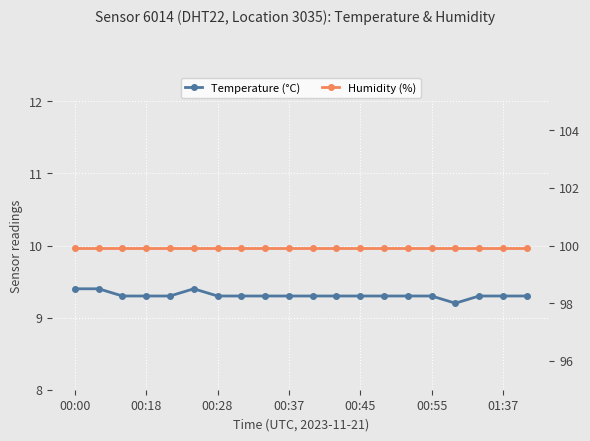

Reading left to right, list all the values displayed in this chart.

Temperature (°C): 9.4	9.4	9.3	9.3	9.3	9.4	9.3	9.3	9.3	9.3	9.3	9.3	9.3	9.3	9.3	9.3	9.2	9.3	9.3	9.3
Humidity (%): 99.9	99.9	99.9	99.9	99.9	99.9	99.9	99.9	99.9	99.9	99.9	99.9	99.9	99.9	99.9	99.9	99.9	99.9	99.9	99.9